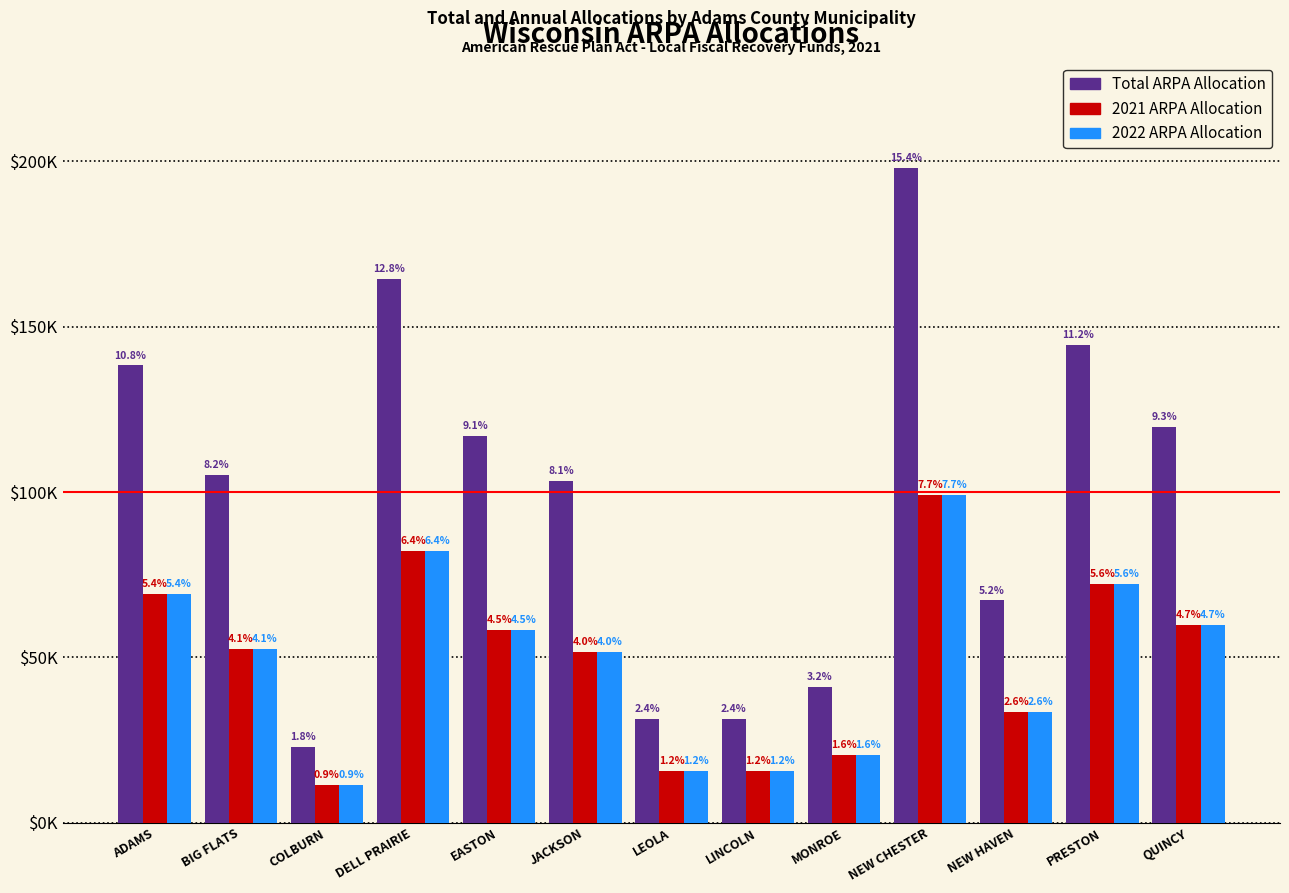

What is the highest value of the 2021 ARPA Allocation series?

99016.4